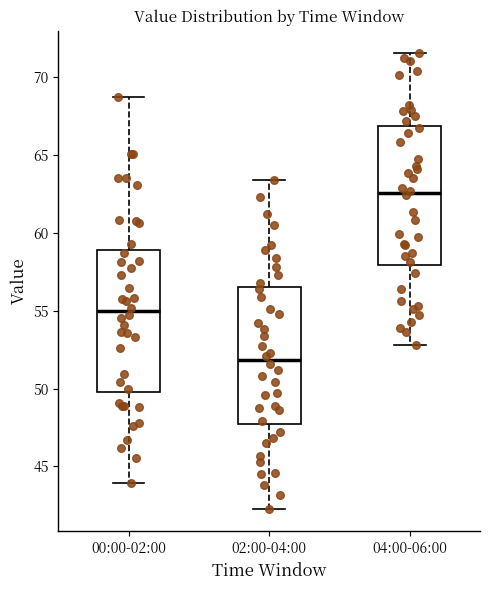

Where is the upper edge of the box for 00:00-02:00 on the y-axis? The values are not printed on the chart, so give them approximately, as read against the axis.

59.0